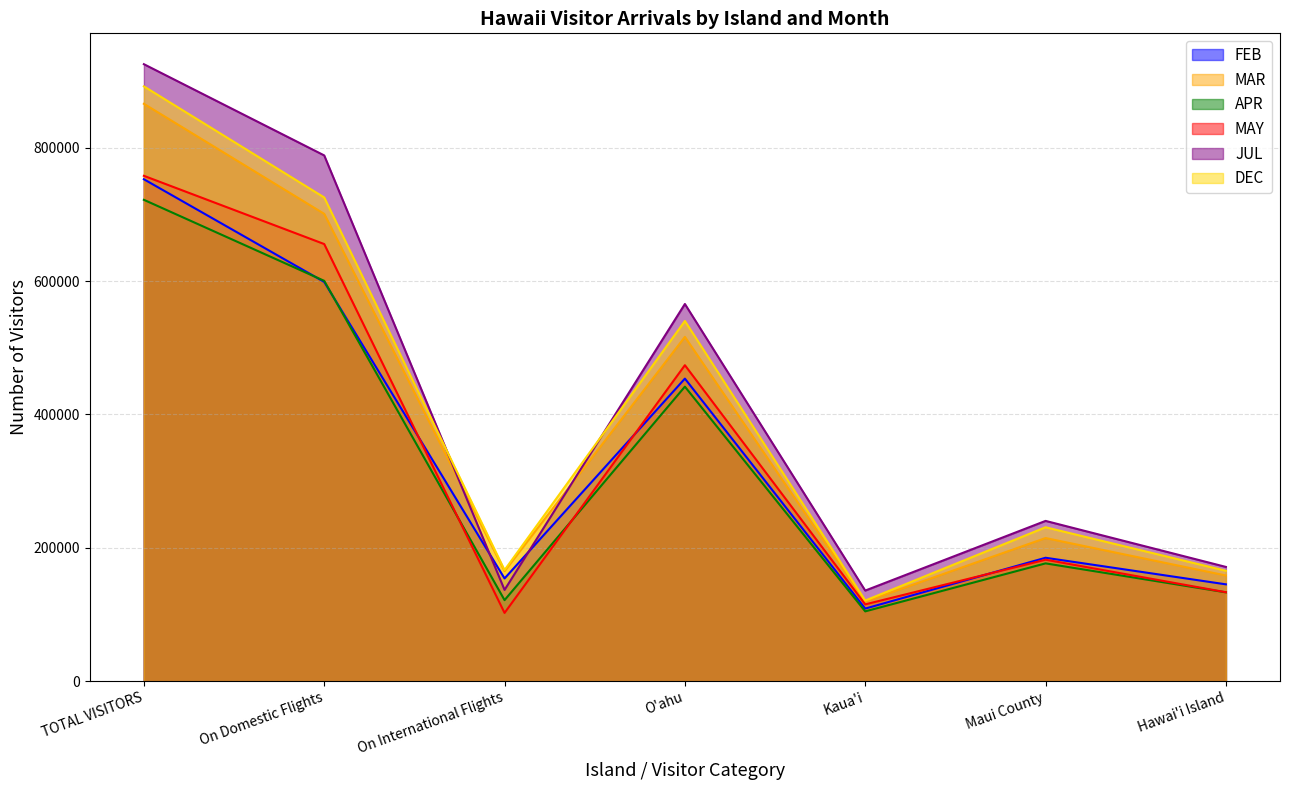

What position from the right is On Domestic Flights?

6